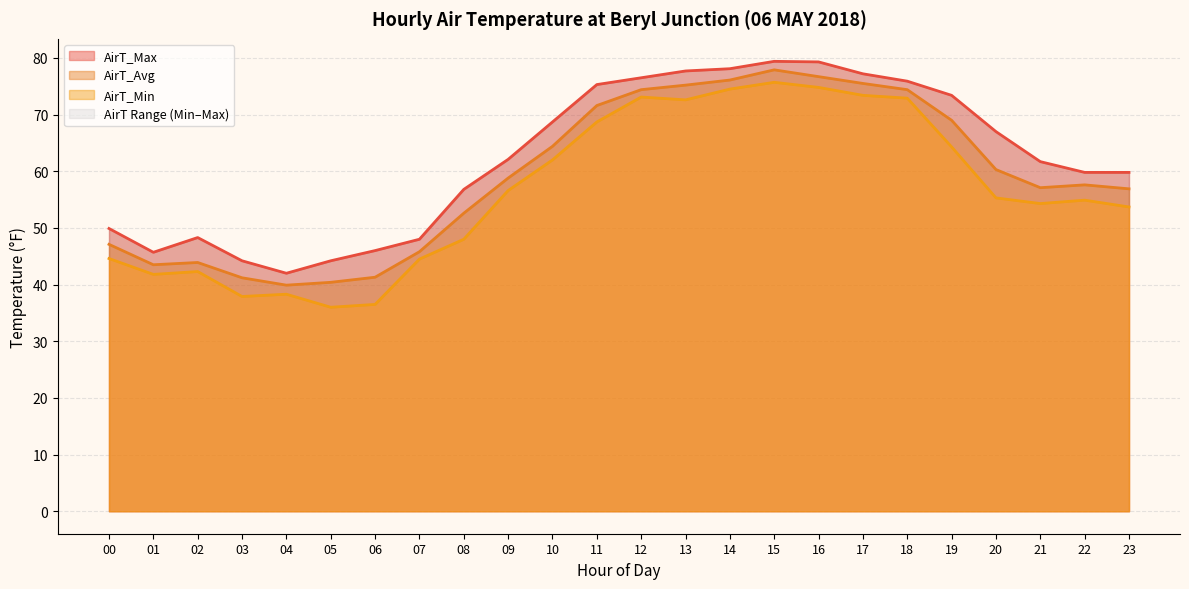

Rank the series by their average value, from highest to lowest.

AirT_Max, AirT_Avg, AirT_Min